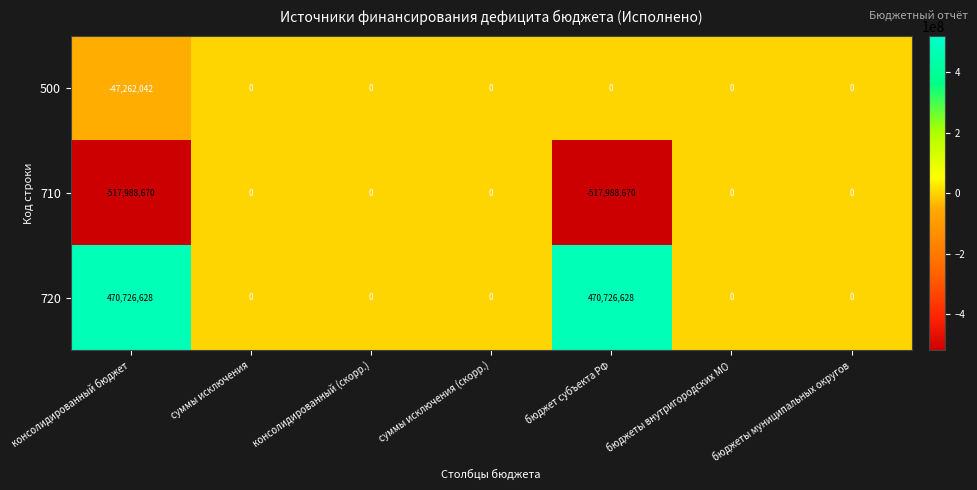

What is the sum of all 720 values?

941453256